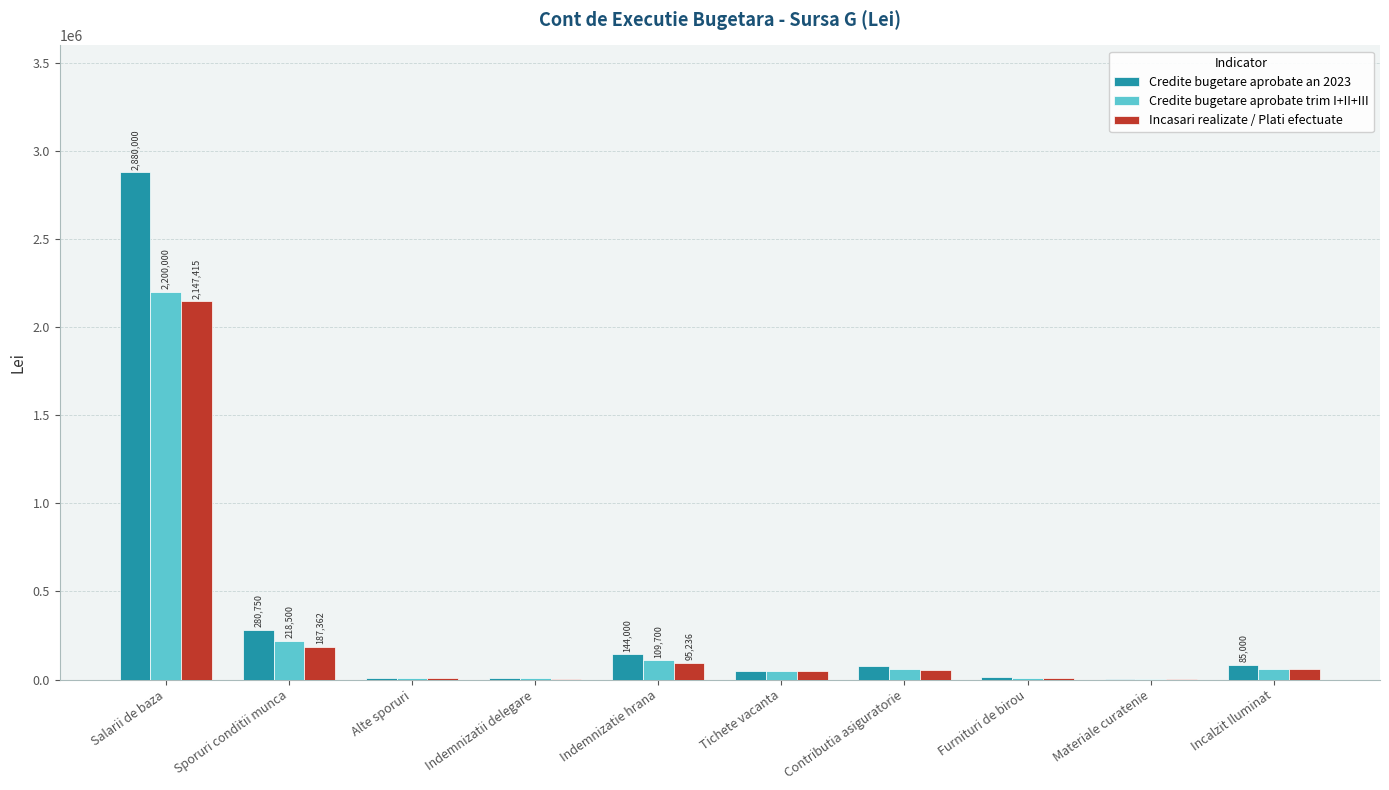

Which category has the highest value in the Incasari realizate / Plati efectuate series?

Salarii de baza